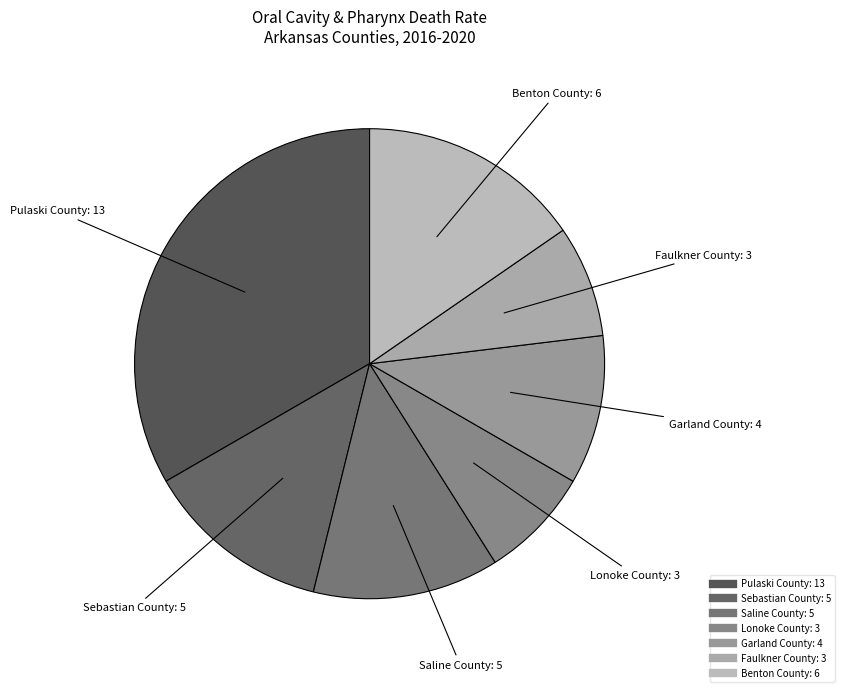

Between Sebastian County and Pulaski County, which is larger?

Pulaski County